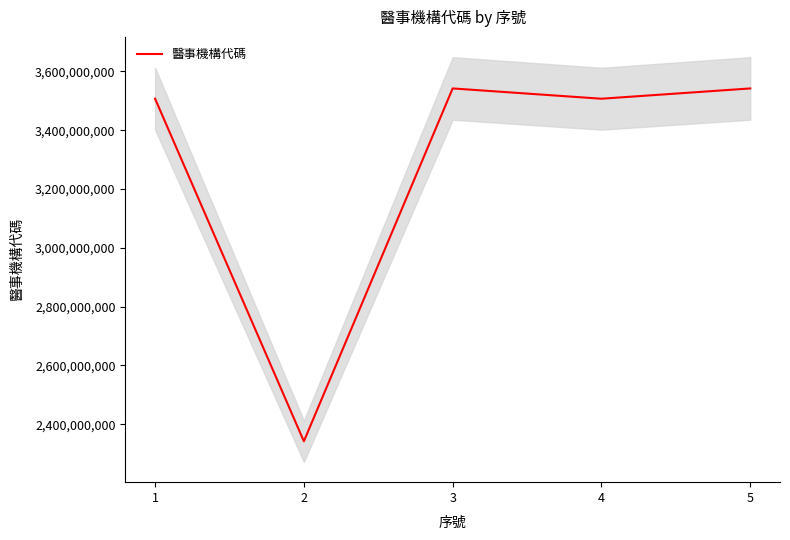

Rank the categories by value from highest to lowest.

3, 5, 4, 1, 2